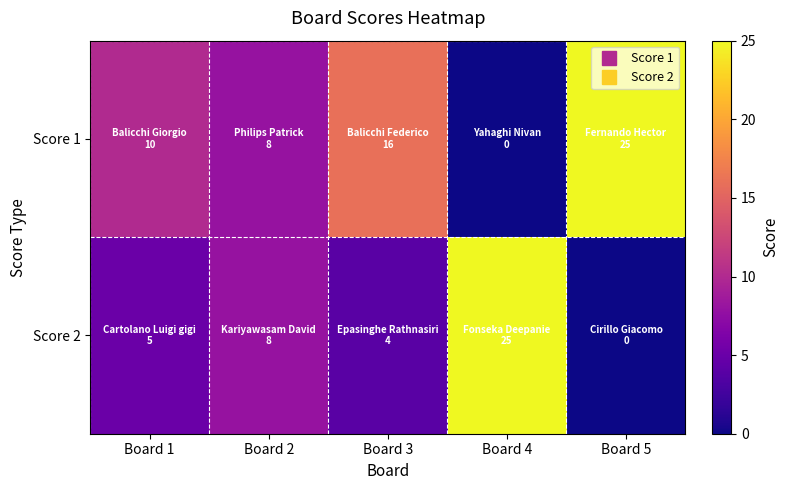

Rank the series by their average value, from lowest to highest.

Score 2, Score 1